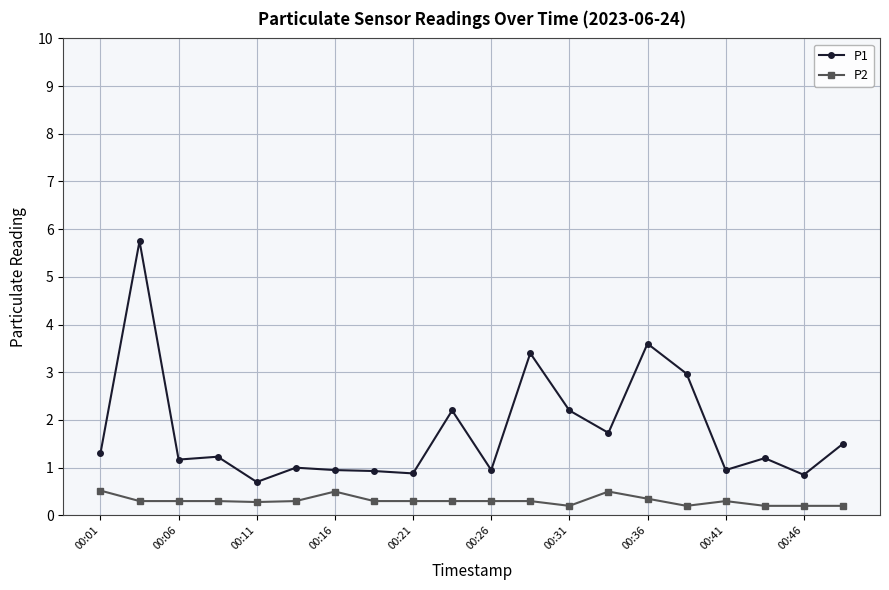

List the series in order of their overall mean, highest first.

P1, P2